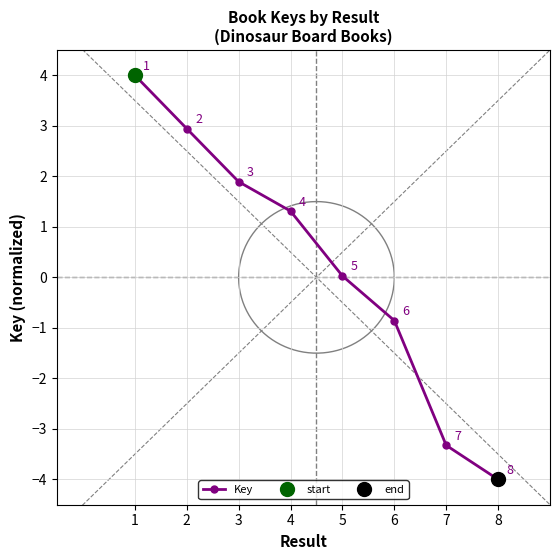

What is the value of the 1st point from the left?

4.0